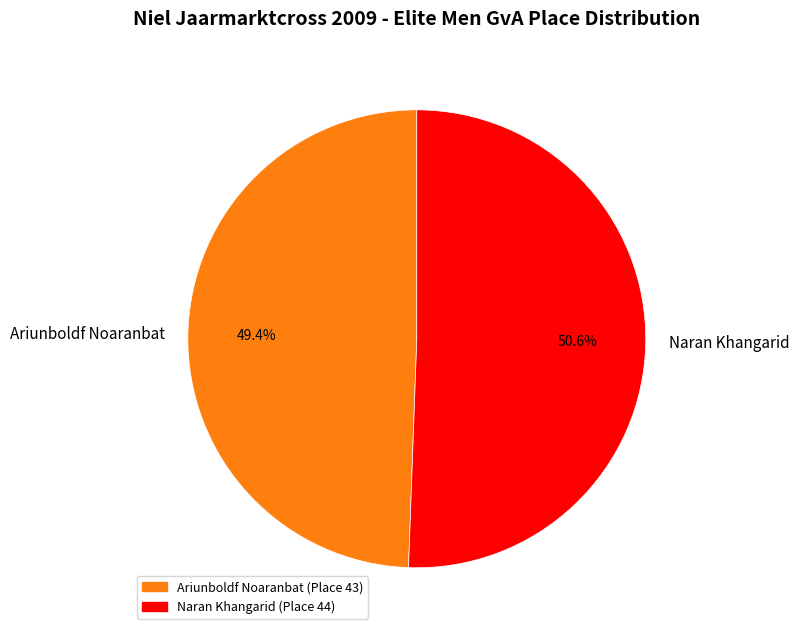

Between Naran Khangarid and Ariunboldf Noaranbat, which is larger?

Naran Khangarid